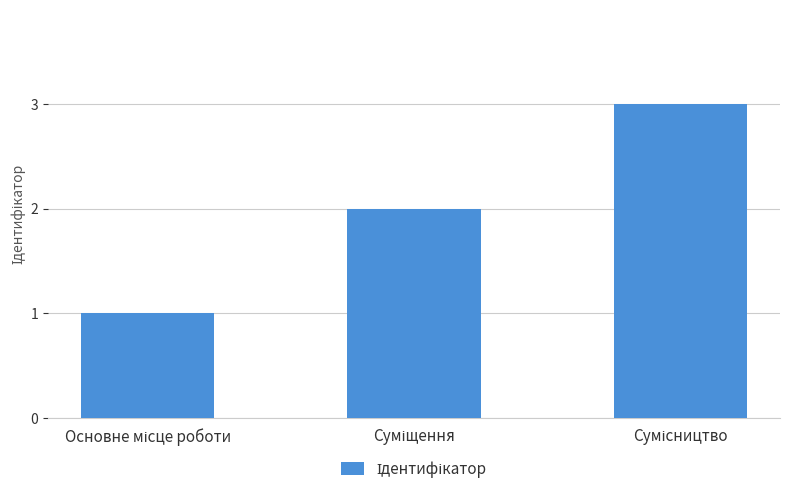

What is the sum of all values?

6